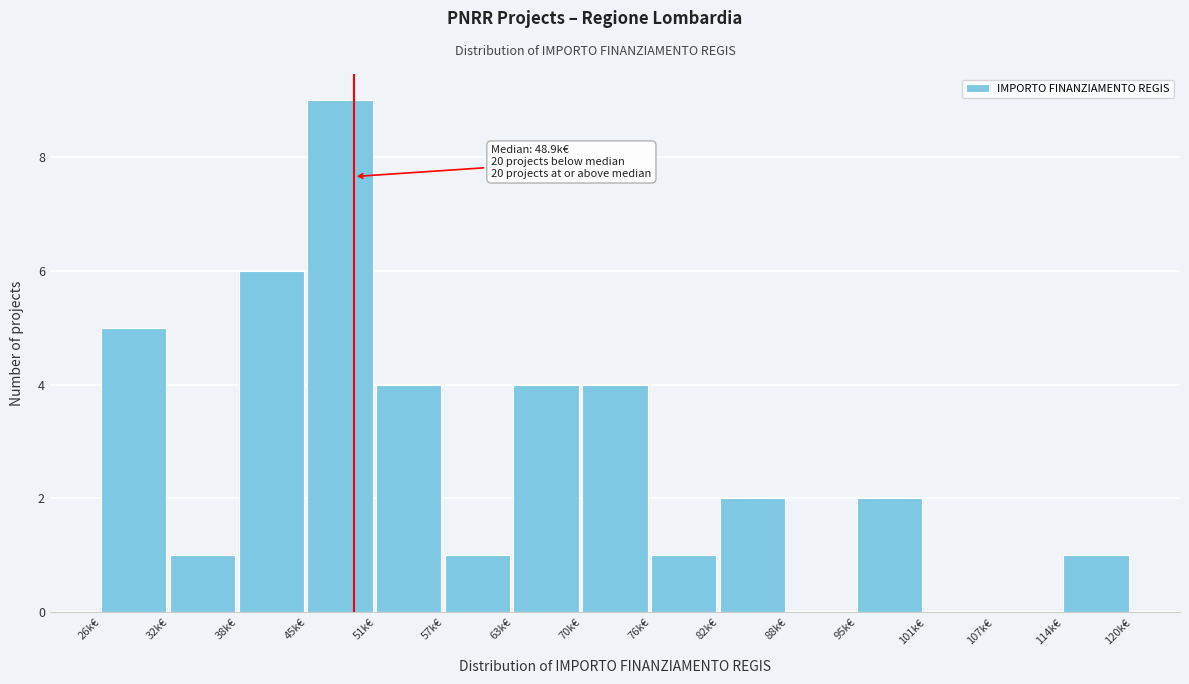

Reading left to right, extract all data points from this chart.

26k€=5	32k€=1	38k€=6	45k€=9	51k€=4	57k€=1	63k€=4	70k€=4	76k€=1	82k€=2	88k€=0	95k€=2	101k€=0	107k€=0	114k€=1